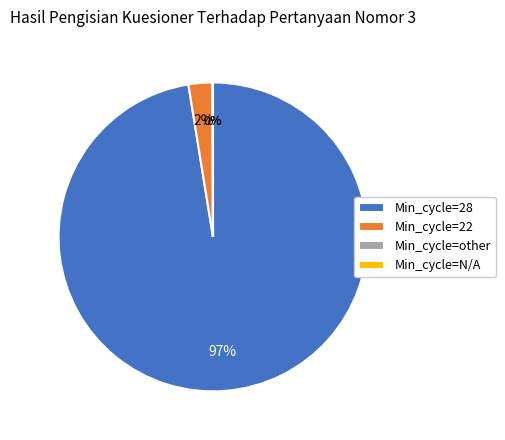

Which category has the biggest portion of the pie?

Min_cycle=28